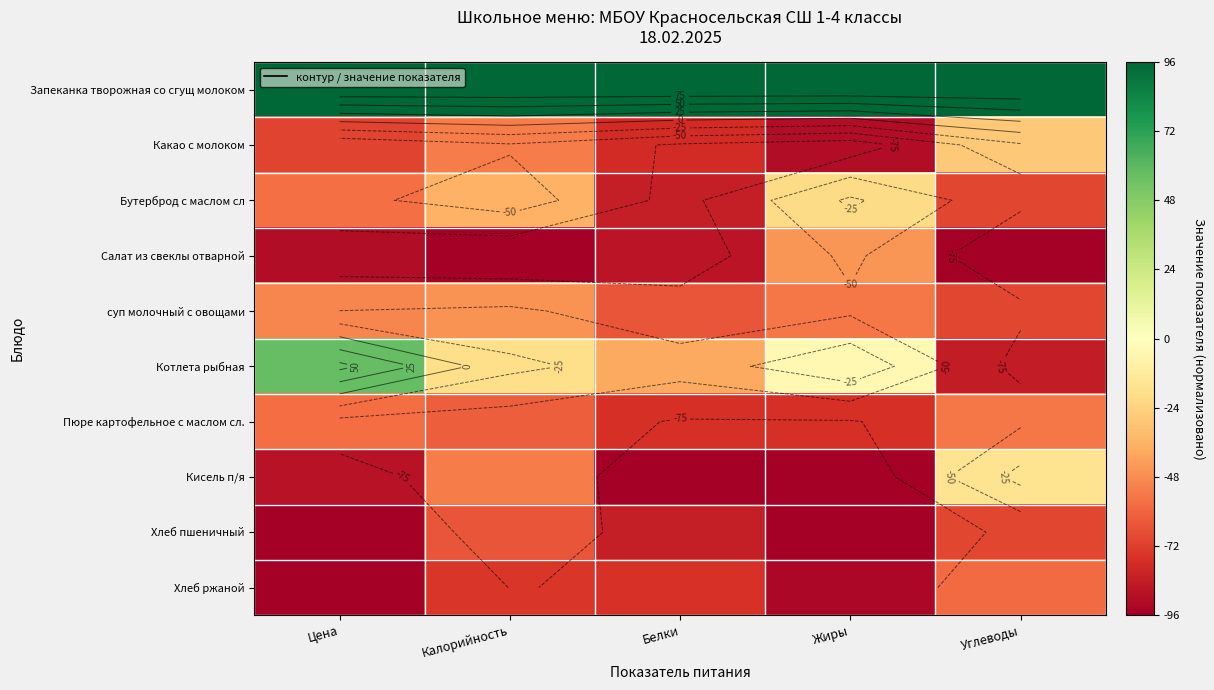

What is the total value across all series at Углеводы?

-451.3